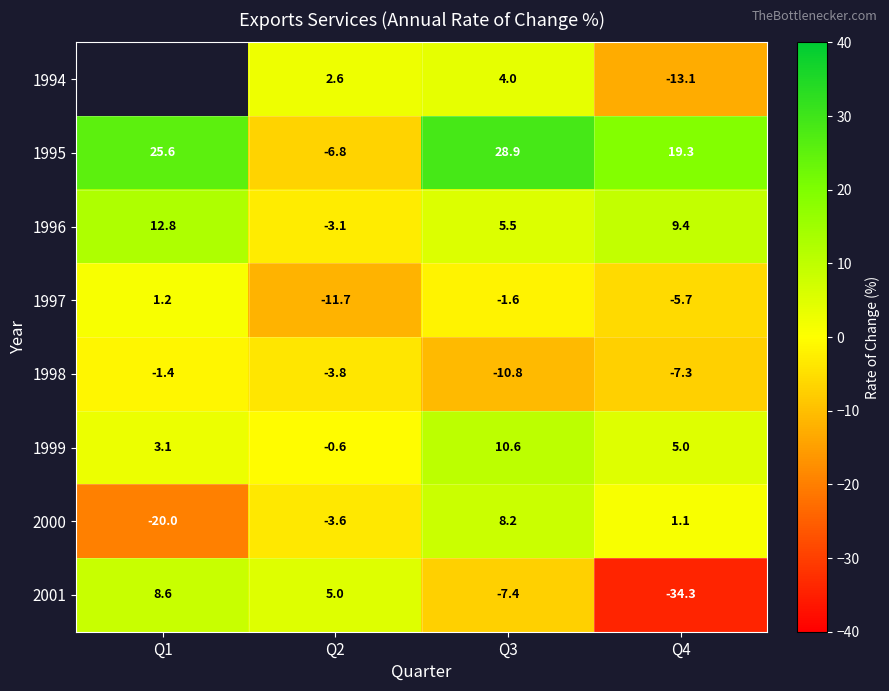

True or false: 1999 has a value of 18.9 at Q3.

False